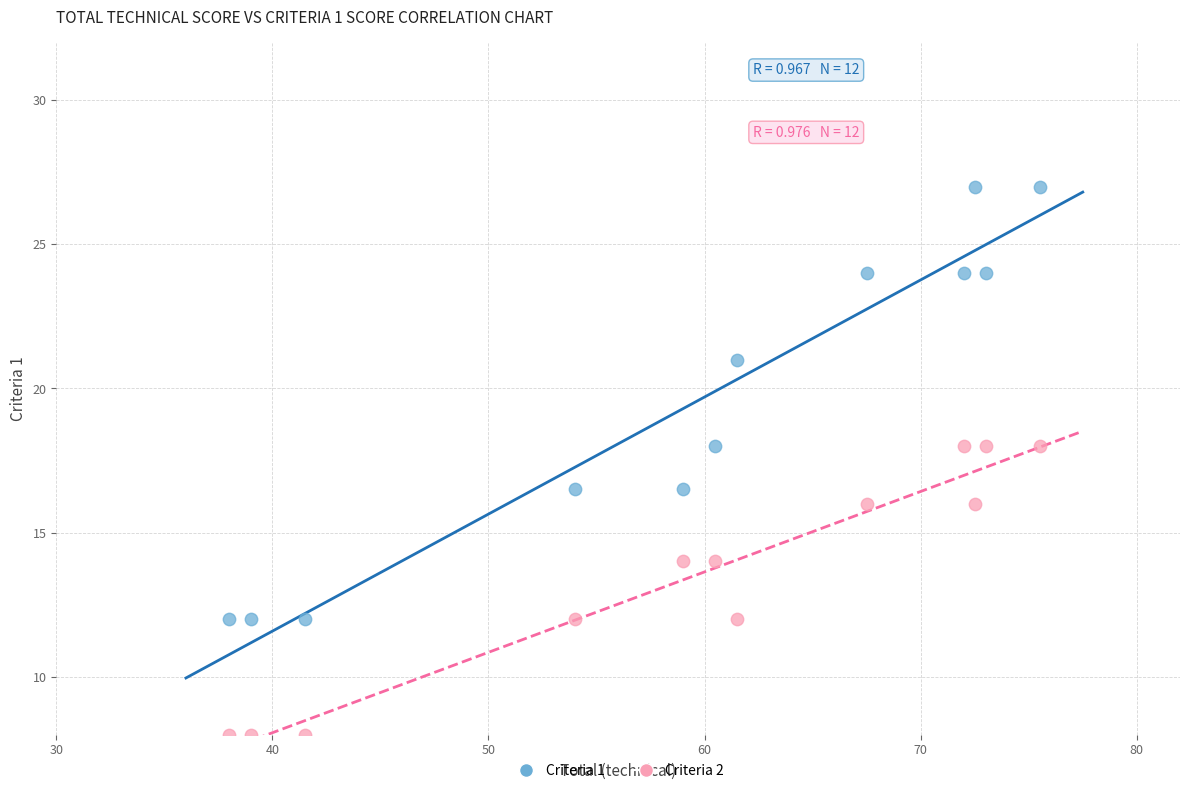

What are all the series names shown in the legend?

Criteria 1, Criteria 2